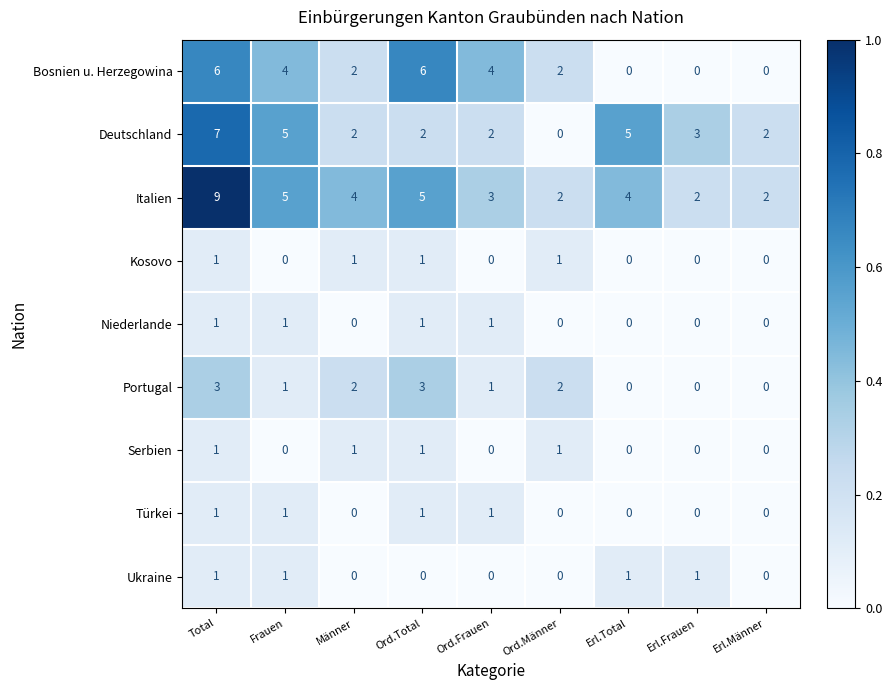

What is the greatest value displayed?

9